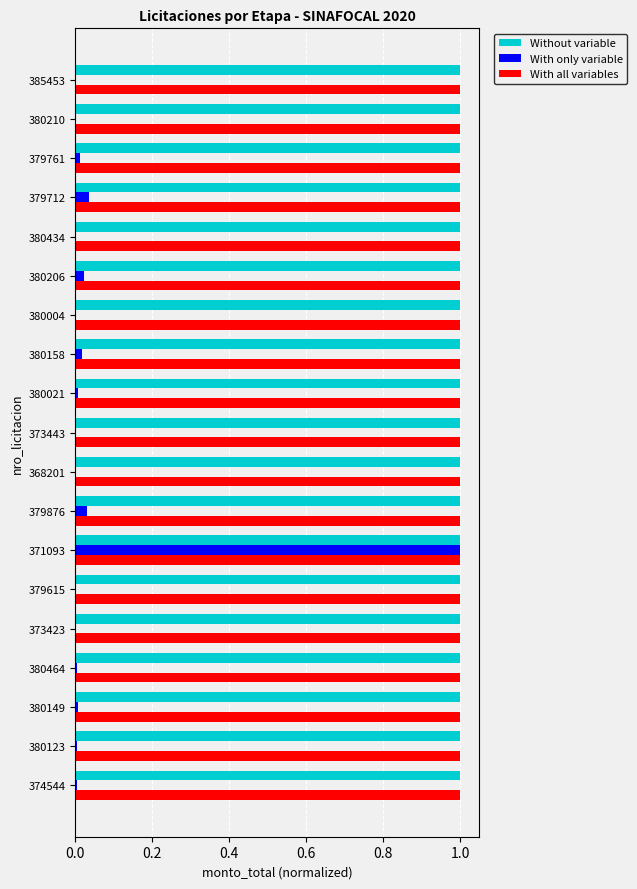

What is the sum of all With all variables values?

19.0